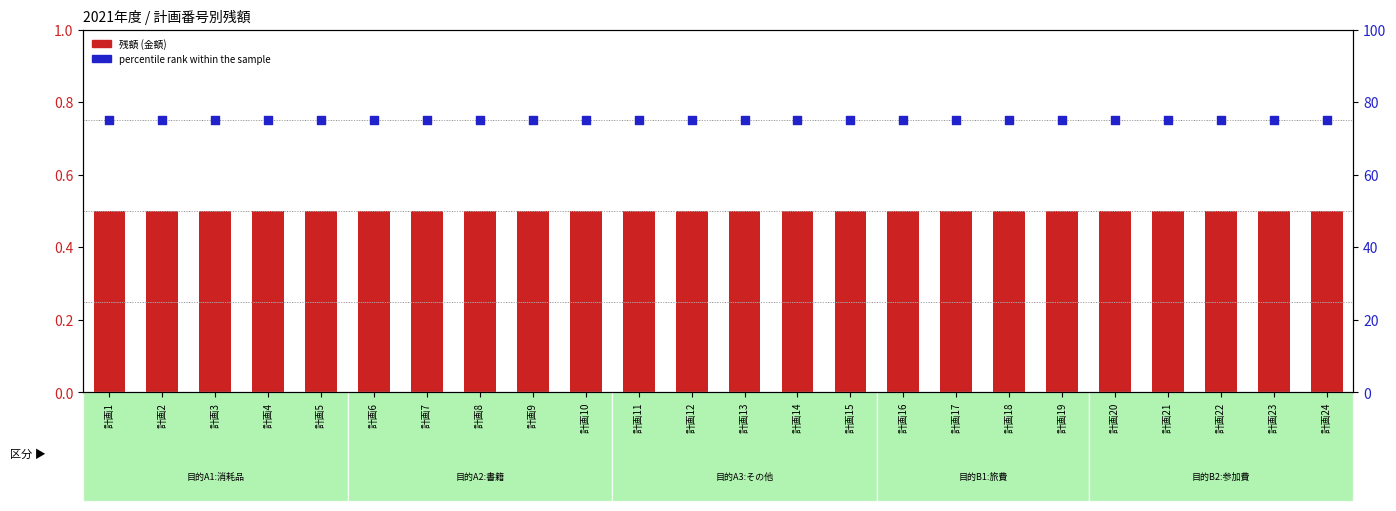

What is the total value across all series at 計画1?

75.5